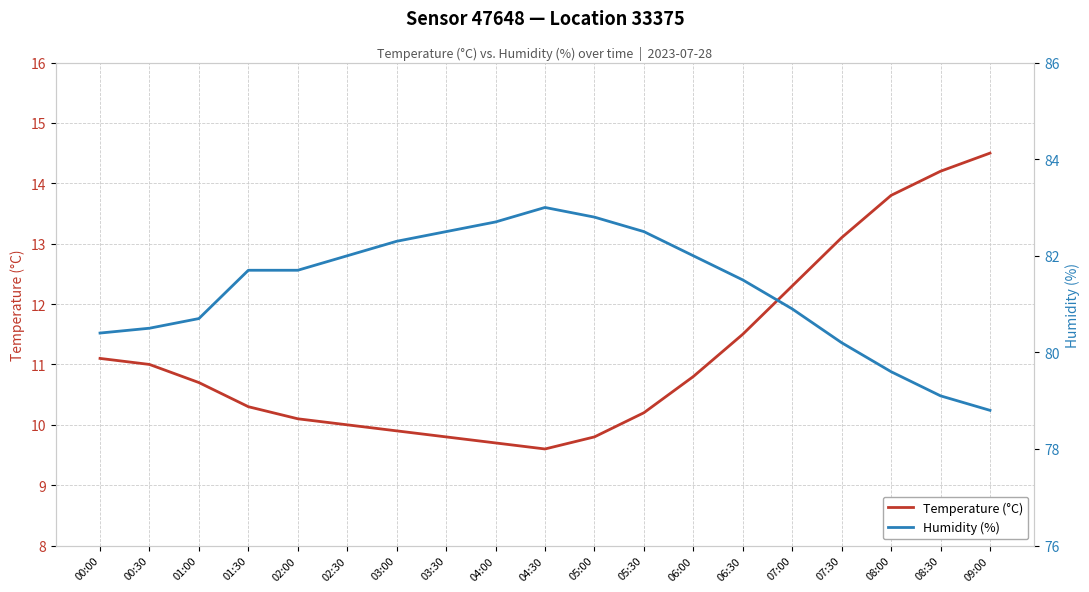

True or false: Humidity (%) and Temperature (°C) cross at least once.

False